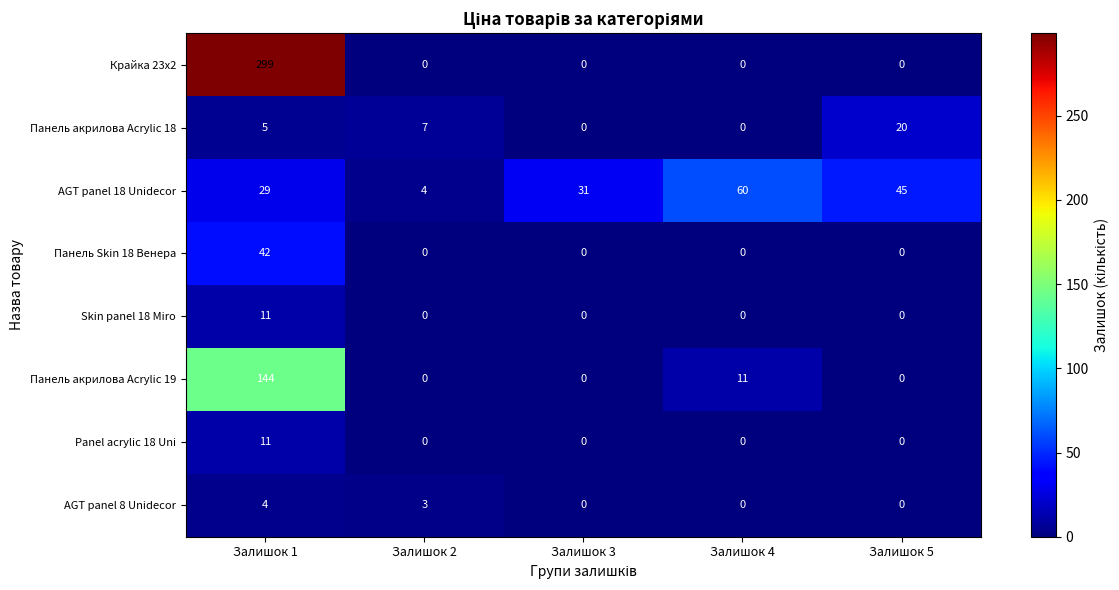

At which category is the sum across all series the highest?

Залишок 1